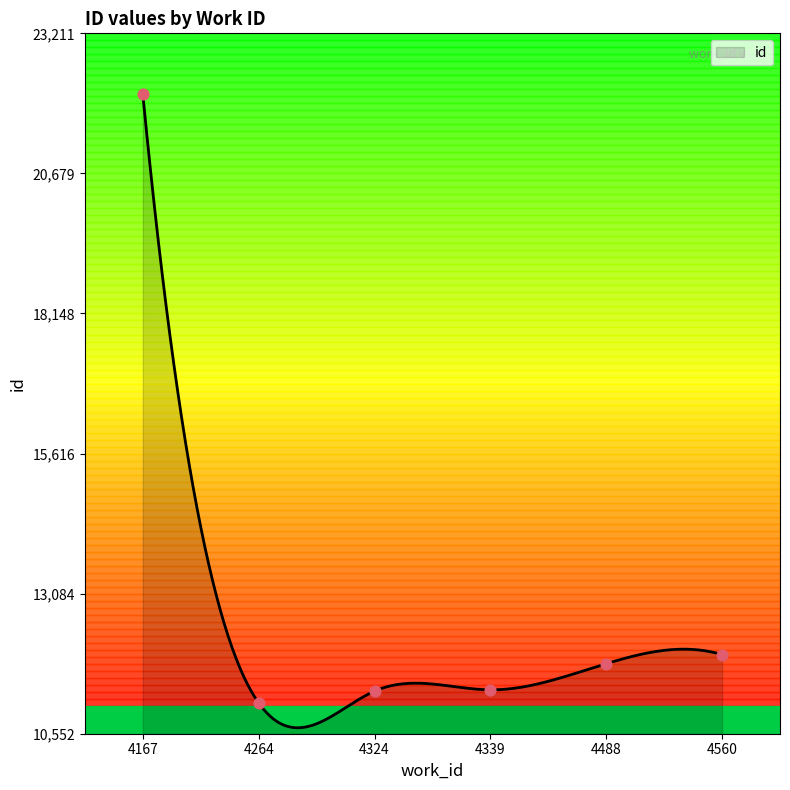

Which has a higher value, 4560 or 4264?

4560